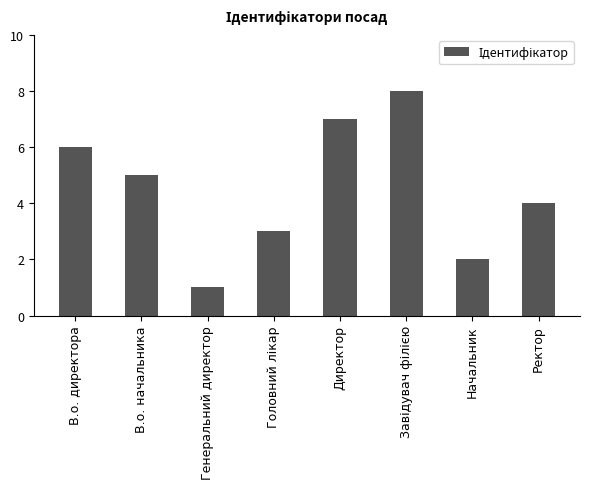

What position from the right is Ректор?

1